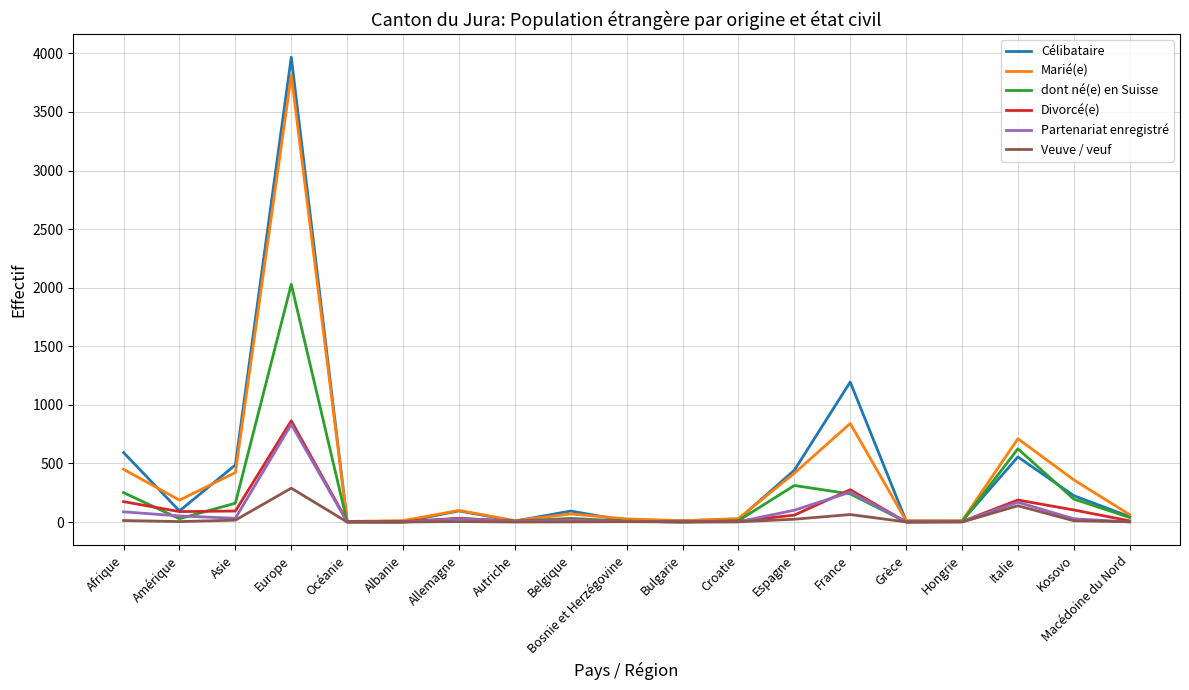

Which series changed the most between Europe and Macédoine du Nord?

Célibataire